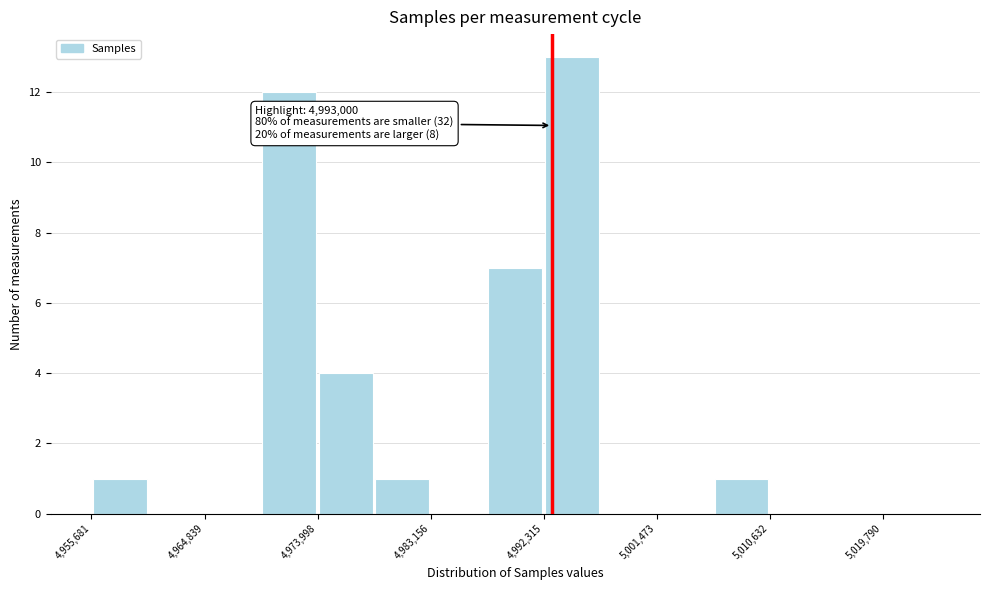

Which range on the x-axis has the tallest bar?

4992000 to 4997000